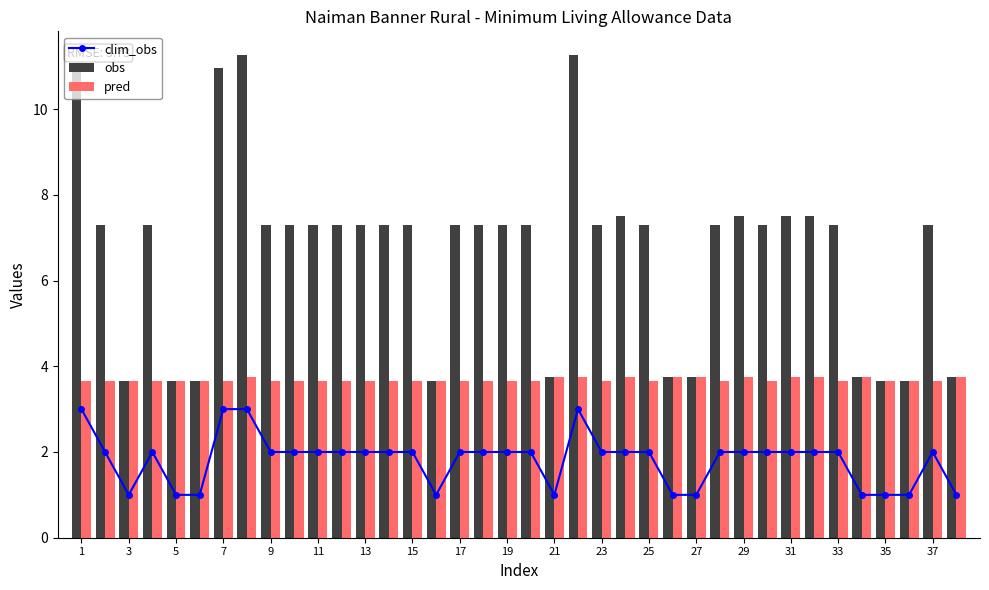

Is it true that pred equals 2.2 at 9?

False